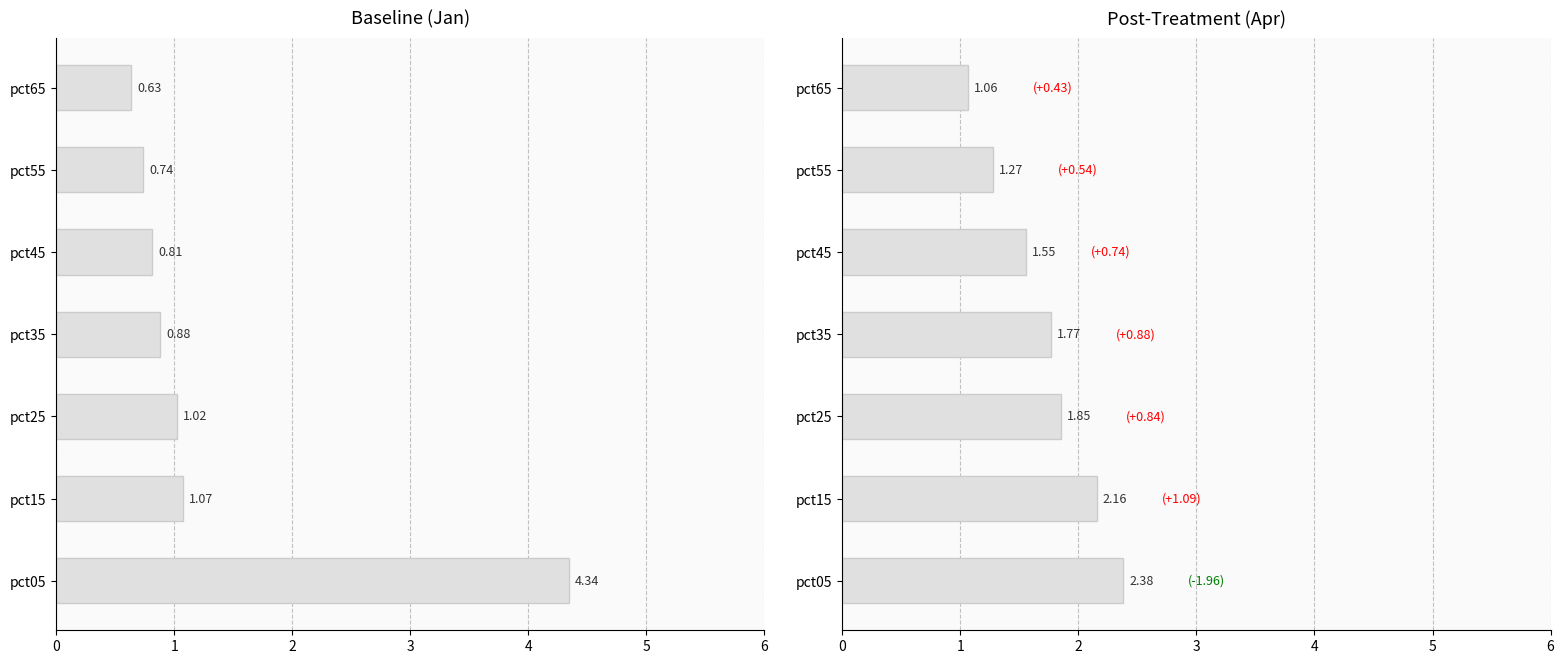

What is the difference between the maximum and minimum values in the Jan series?

3.7